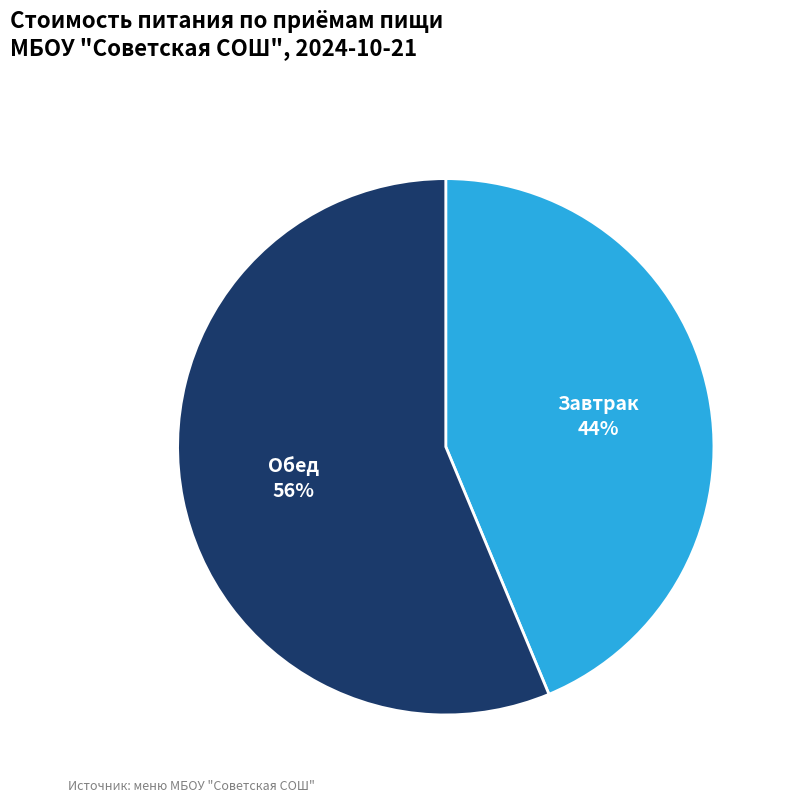

Which has a higher value, Завтрак or Обед?

Обед